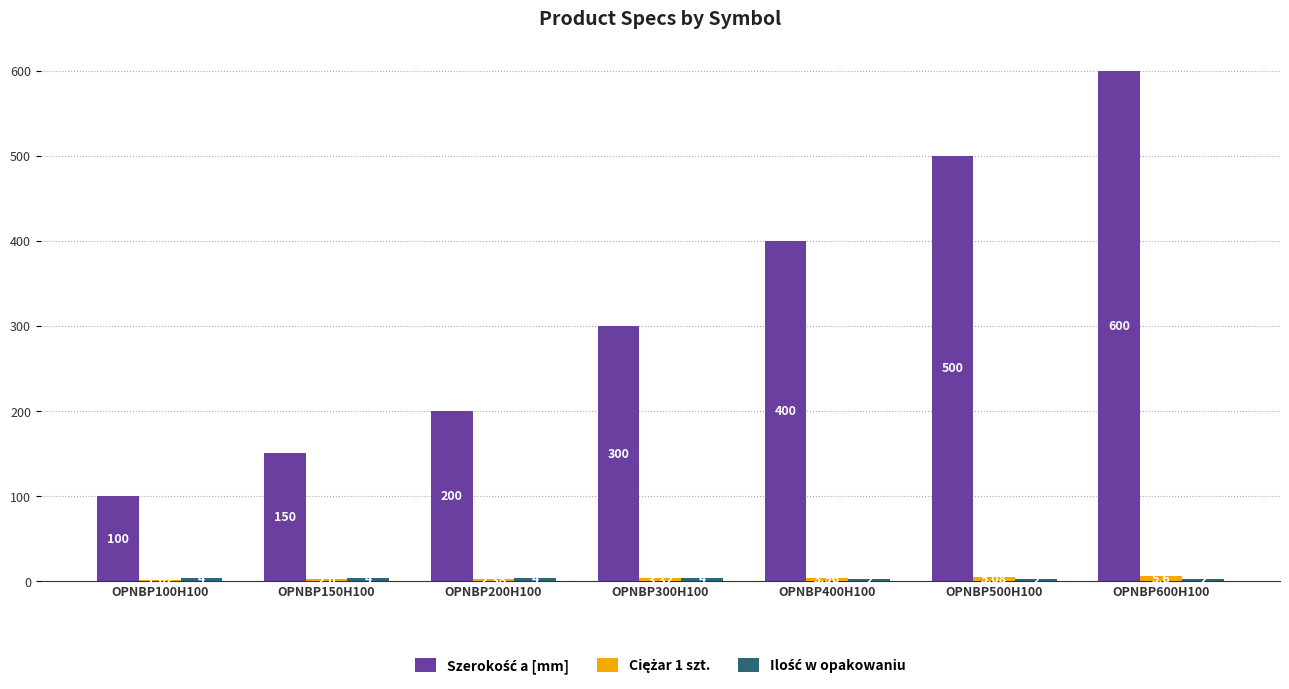

At which category is the sum across all series the highest?

OPNBP600H100